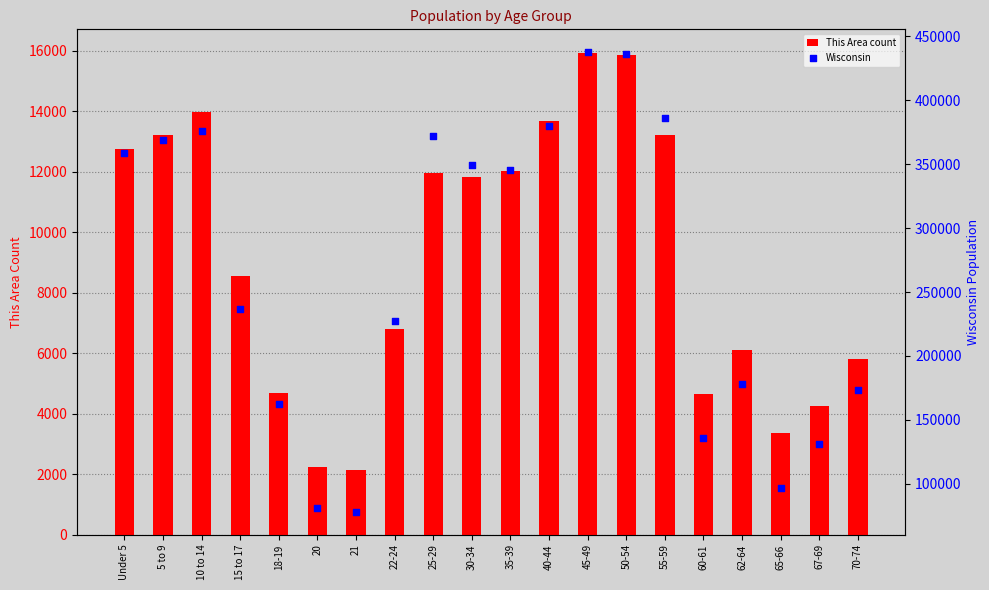

What are all the series names shown in the legend?

This Area count, Wisconsin